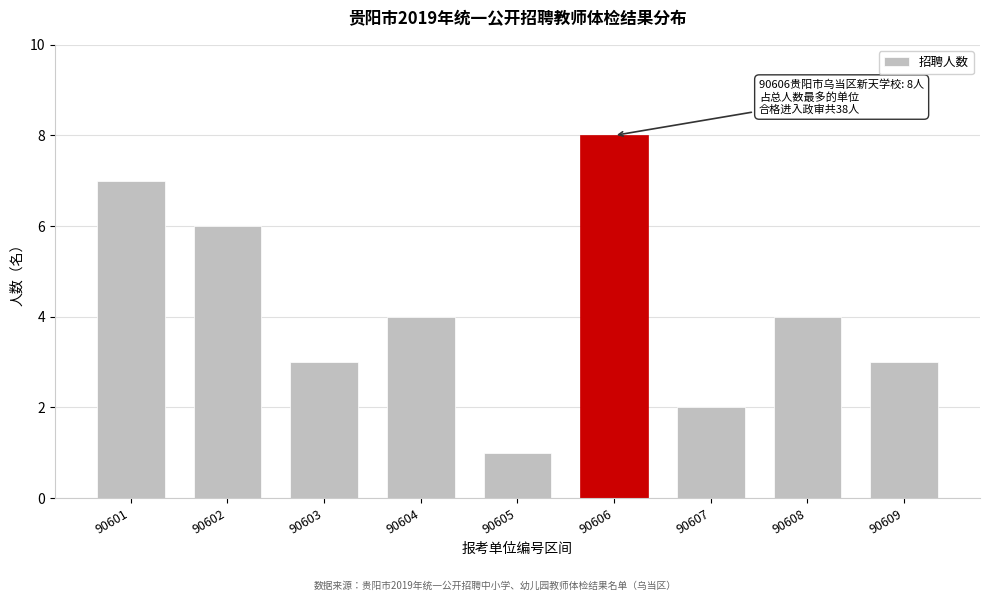

Reading left to right, list all the values displayed in this chart.

7	6	3	4	1	8	2	4	3